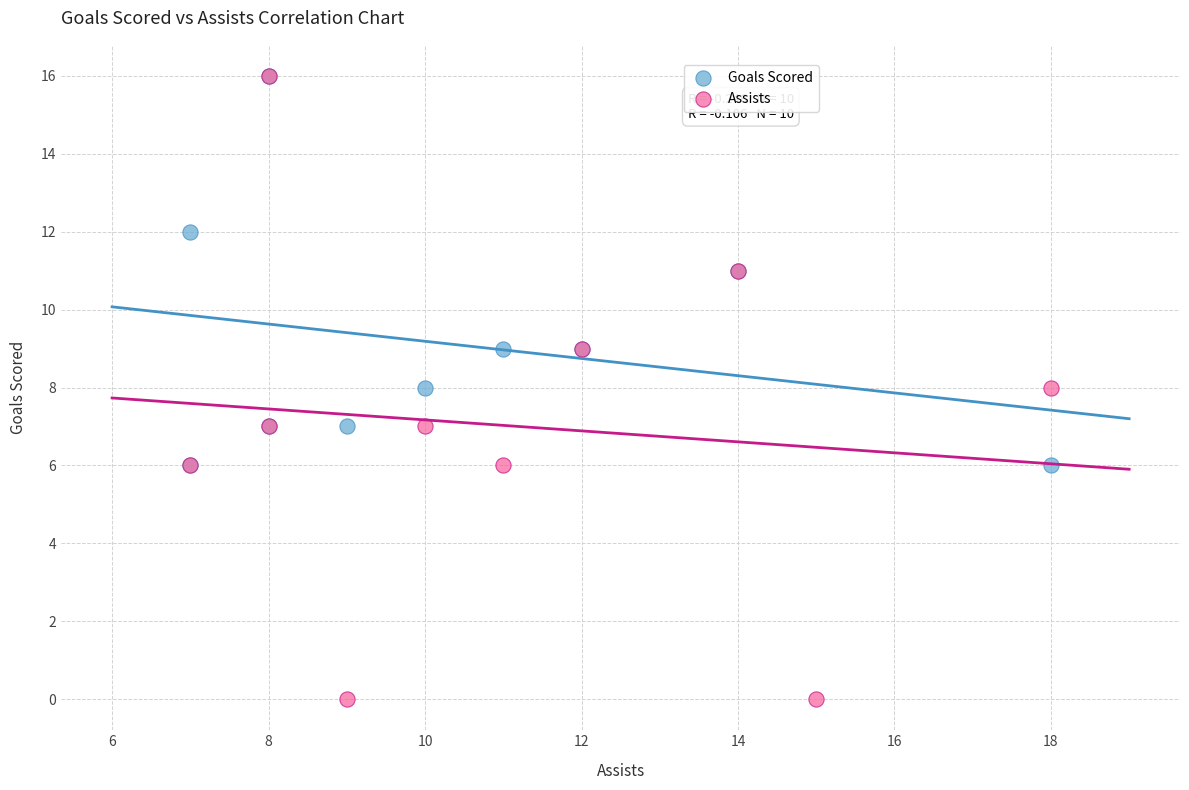

Which series has the largest Y range (max minus min)?

Assists